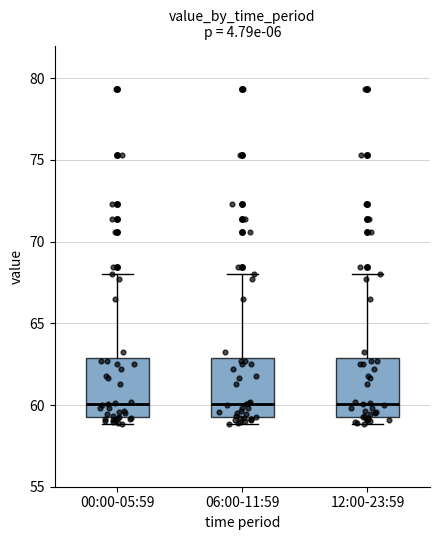

Reading left to right, read every box against the y-axis: the position of its median line, the range the box covers, and the ends of its whiskers. The values are not printed on the chart, so give them approximately, as read against the axis.

00:00-05:59: median 60, box 59 to 63, whiskers 59 (just below the box's lower edge) to 68
06:00-11:59: median 60, box 59 to 63, whiskers 59 (just below the box's lower edge) to 68
12:00-23:59: median 60, box 59 to 63, whiskers 59 (just below the box's lower edge) to 68